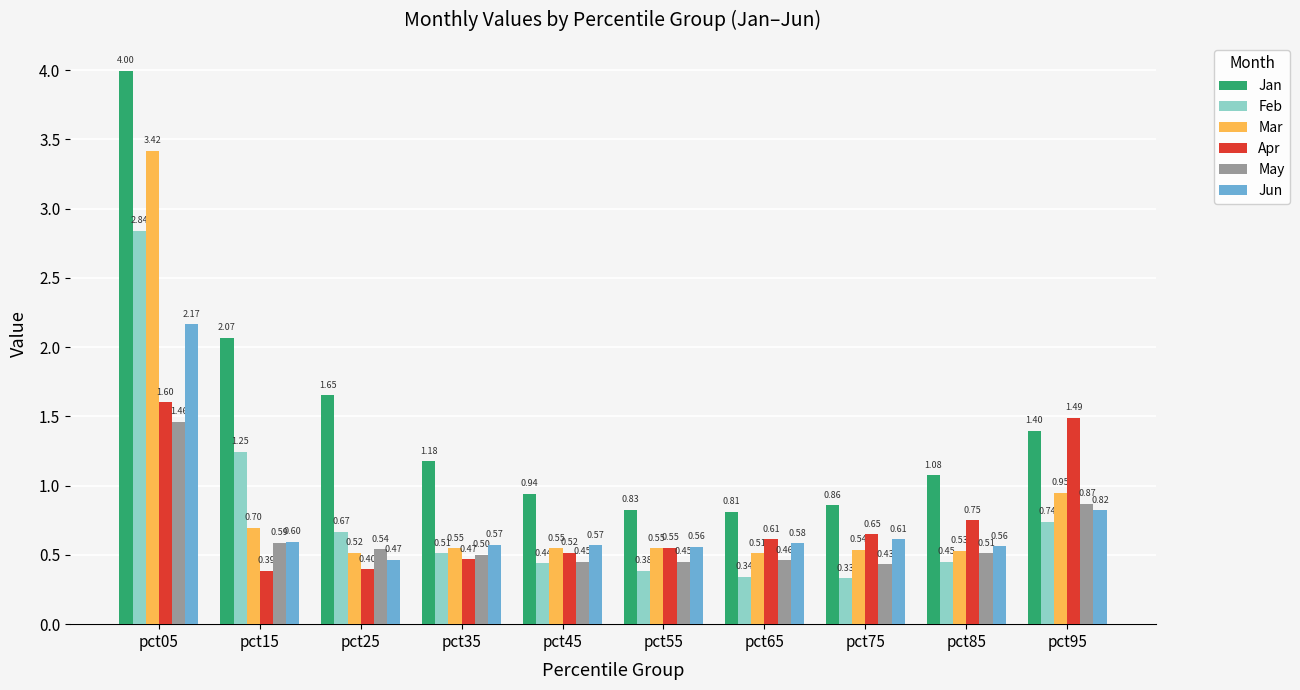

At which label is Feb closest to 1?

pct15